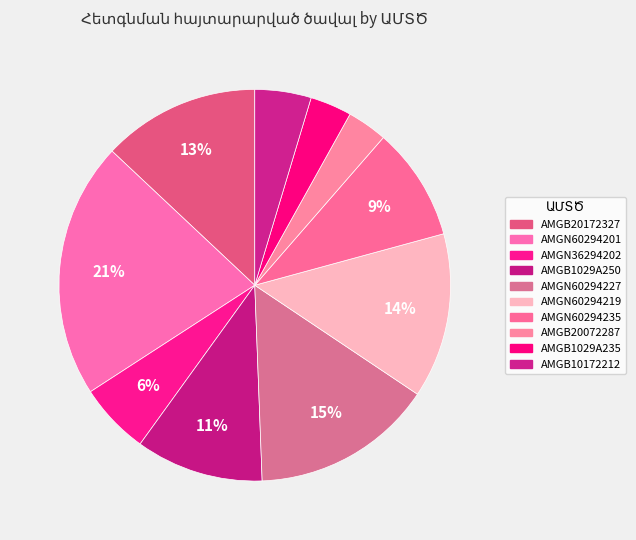

Is it true that AMGN60294235 is 9% of the pie?

True